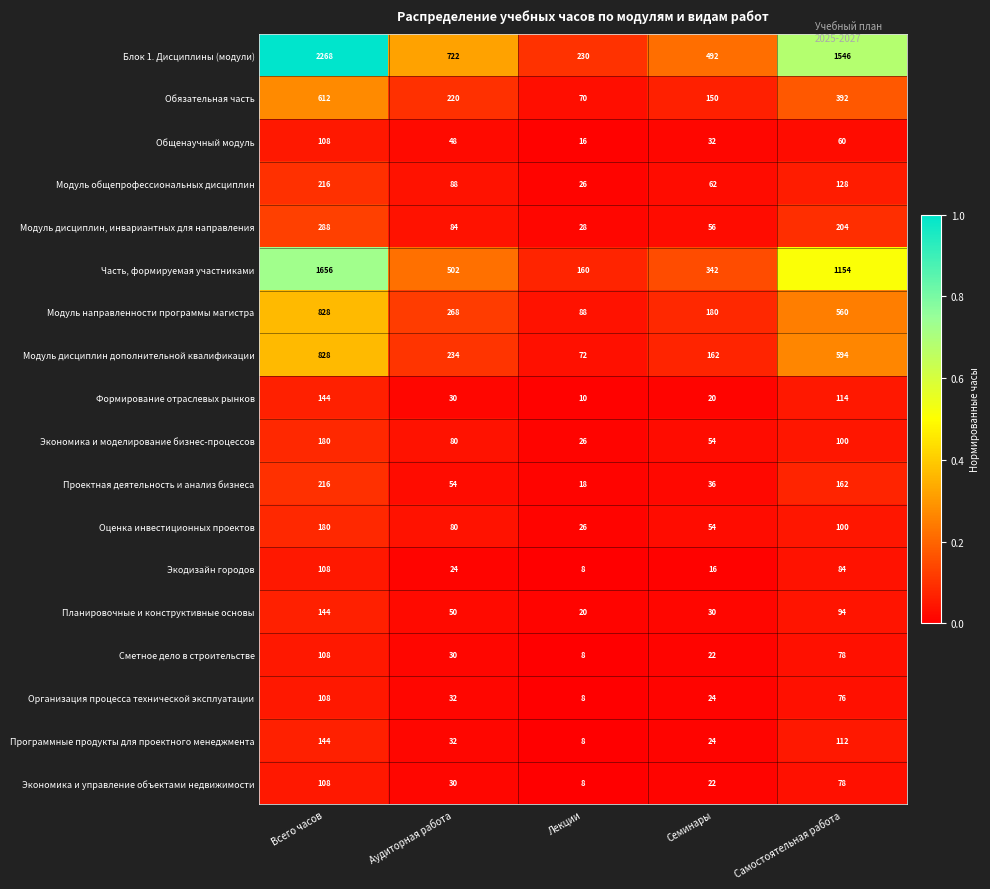

What is the difference between the highest and lowest values at Аудиторная работа?

698